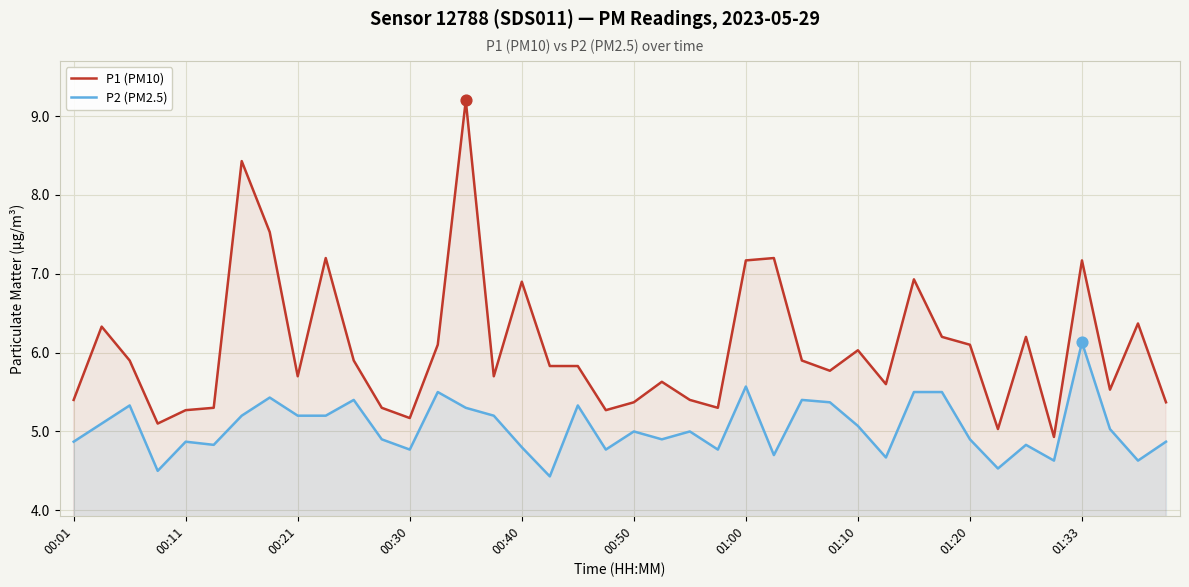

Which series contains the lowest Y value?

P2 (PM2.5)